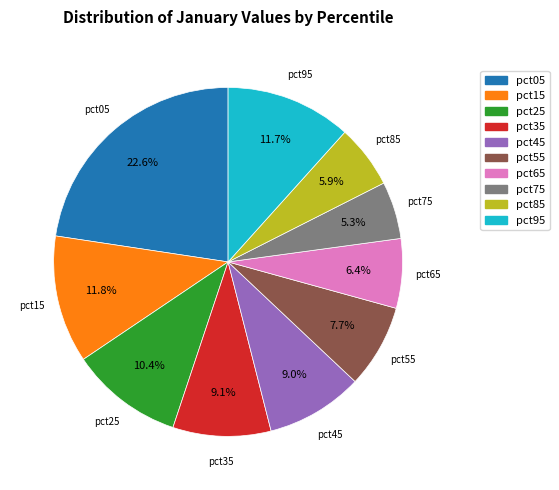

What portion of the pie excludes pct05?

77.4%